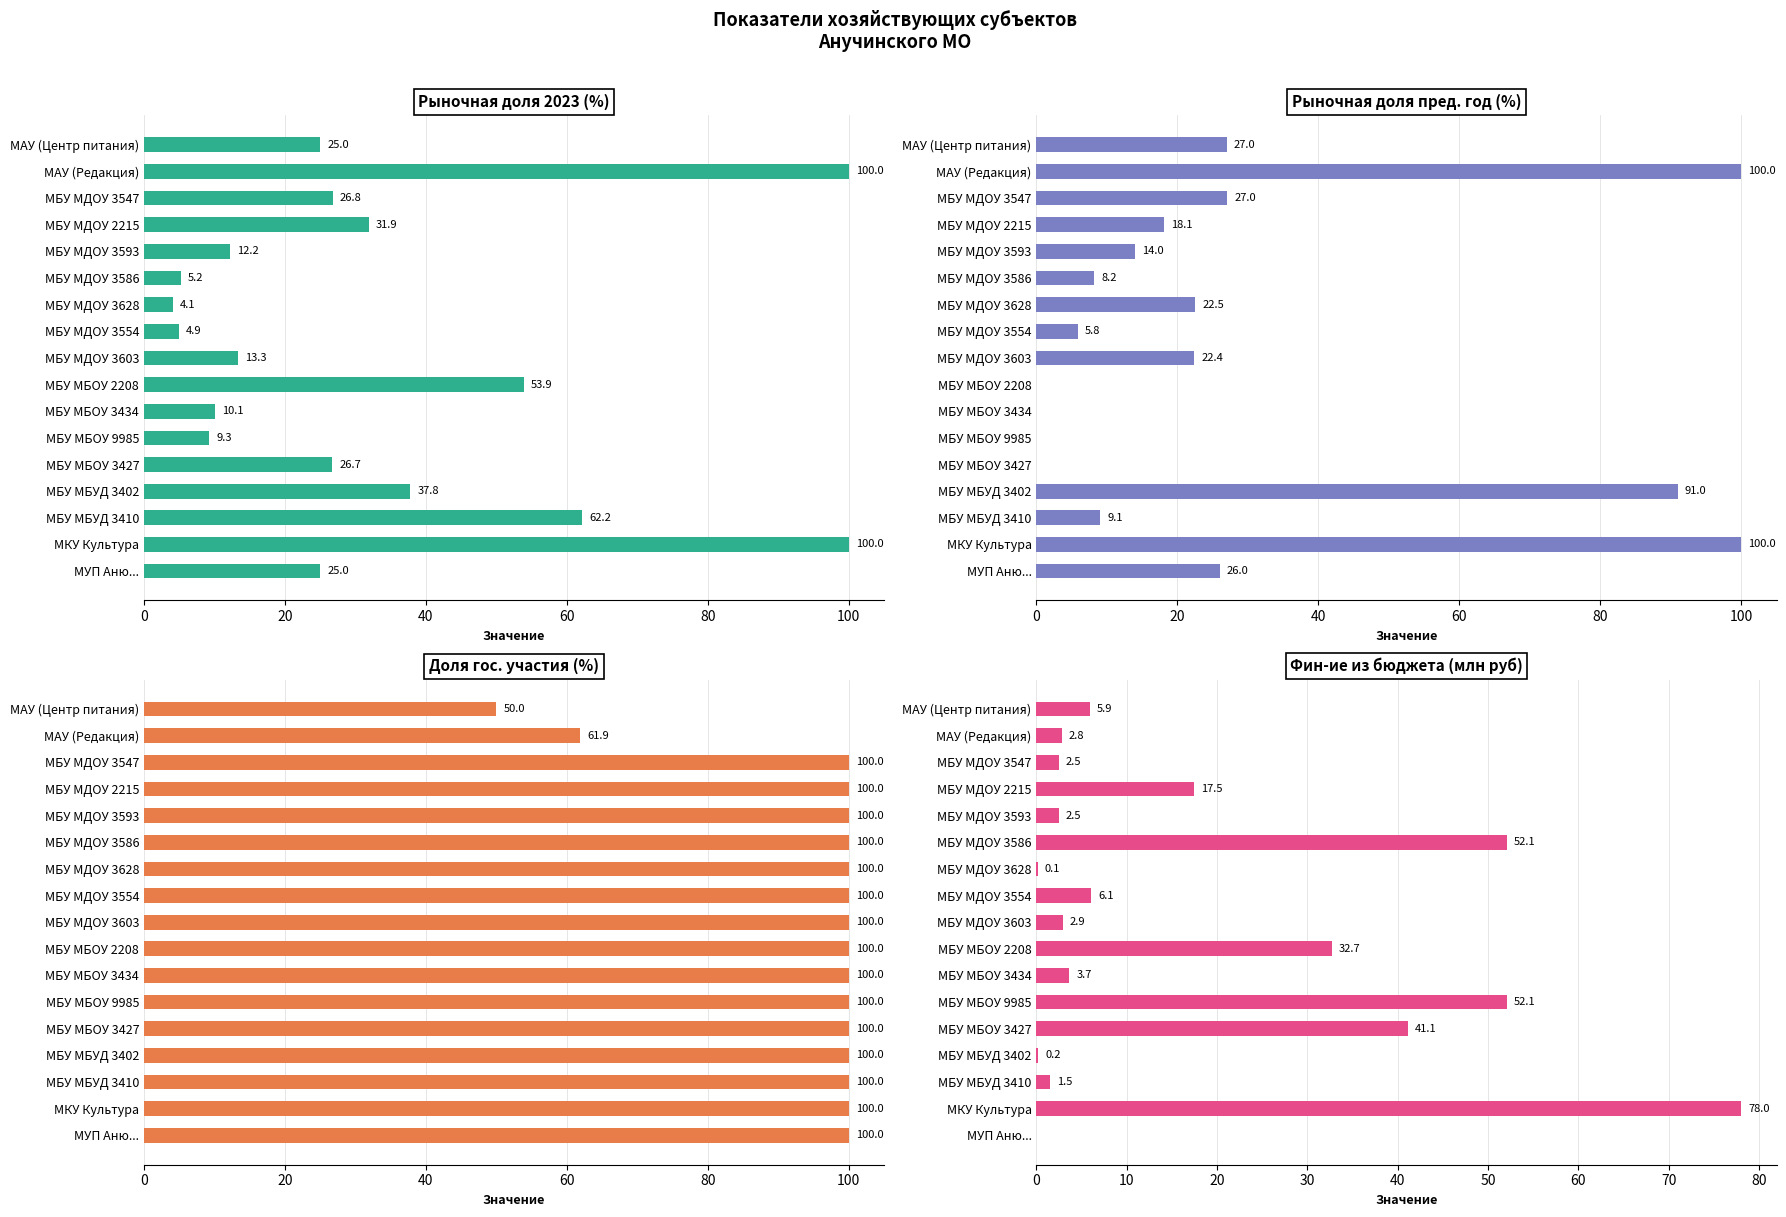

Which series has the largest range (max minus min)?

Рыночная доля пред. год (%)